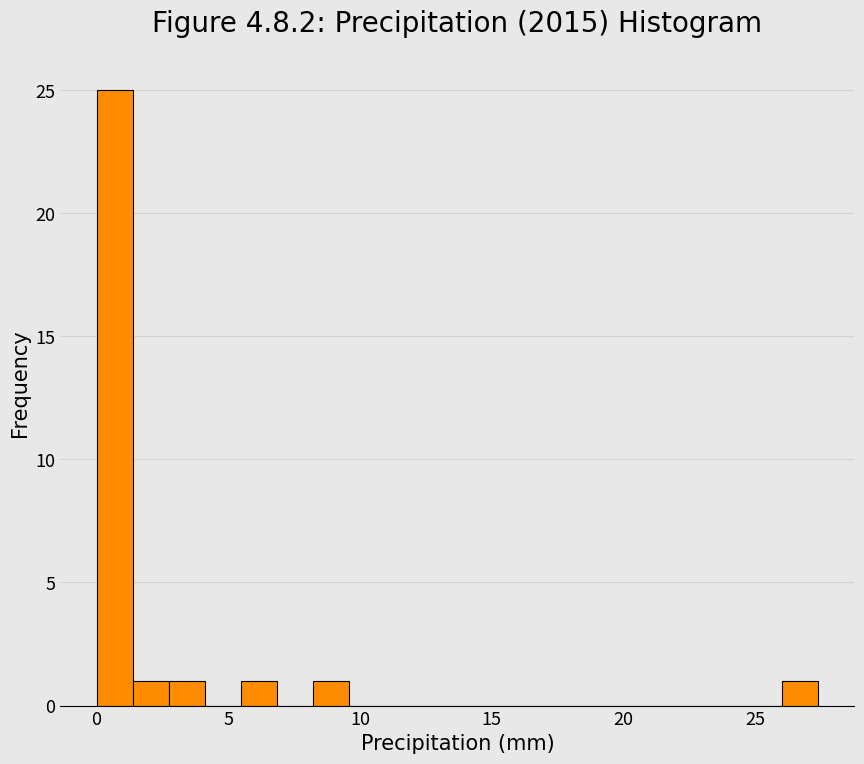

Read against the x-axis, roughly where is the centre of the tallest bar?

0.5